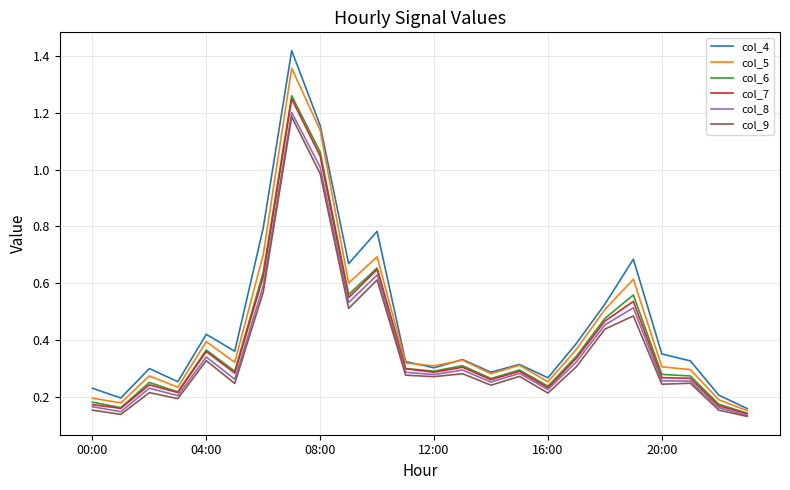

Which series has the largest range (max minus min)?

col_4